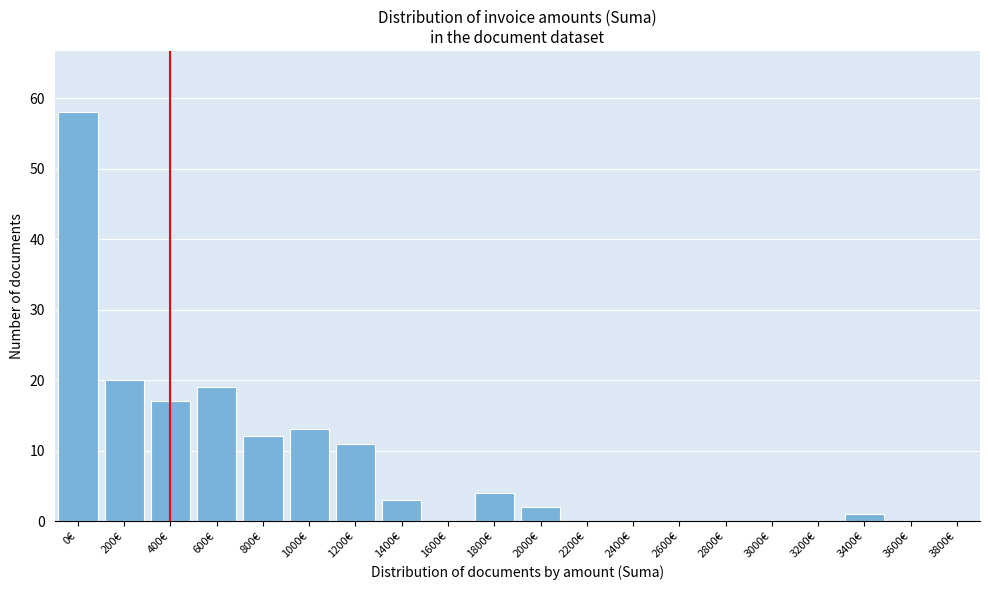

Reading left to right, transcribe all the data shown in this chart.

0€=58	200€=20	400€=17	600€=19	800€=12	1000€=13	1200€=11	1400€=3	1600€=0	1800€=4	2000€=2	2200€=0	2400€=0	2600€=0	2800€=0	3000€=0	3200€=0	3400€=1	3600€=0	3800€=0